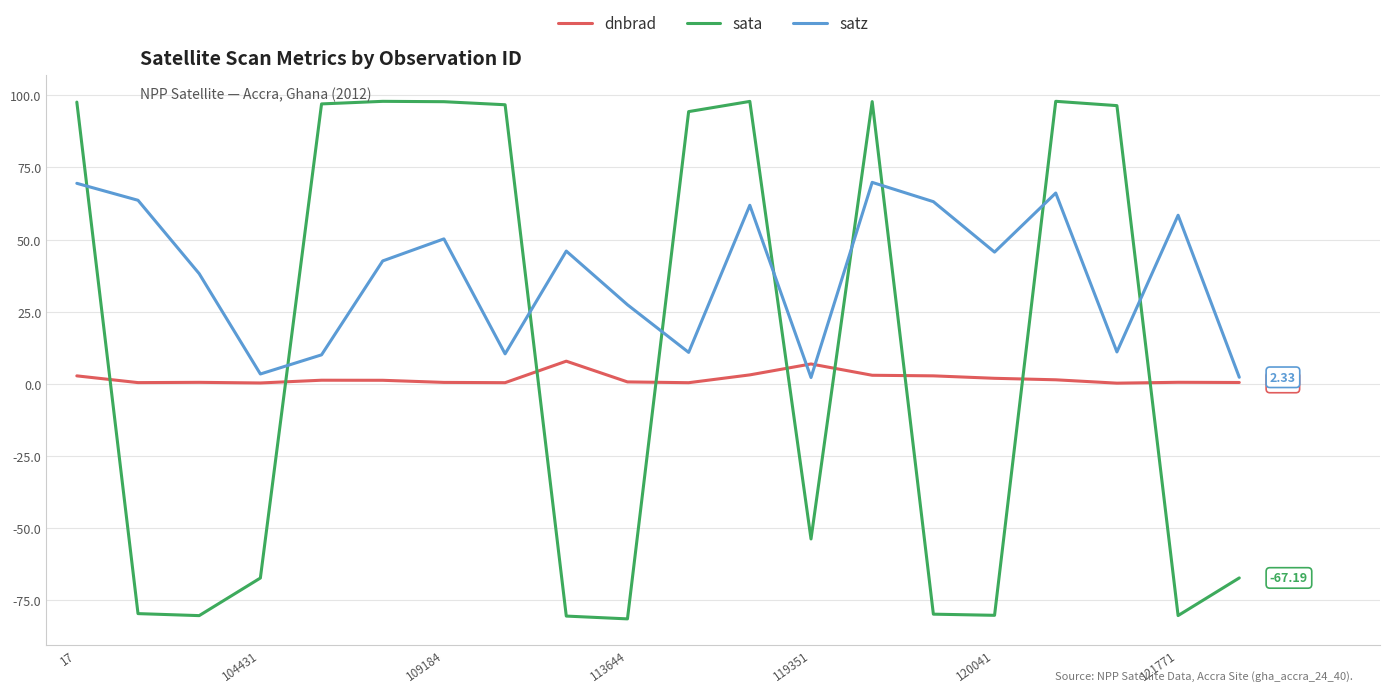

Which series has the largest range (max minus min)?

sata